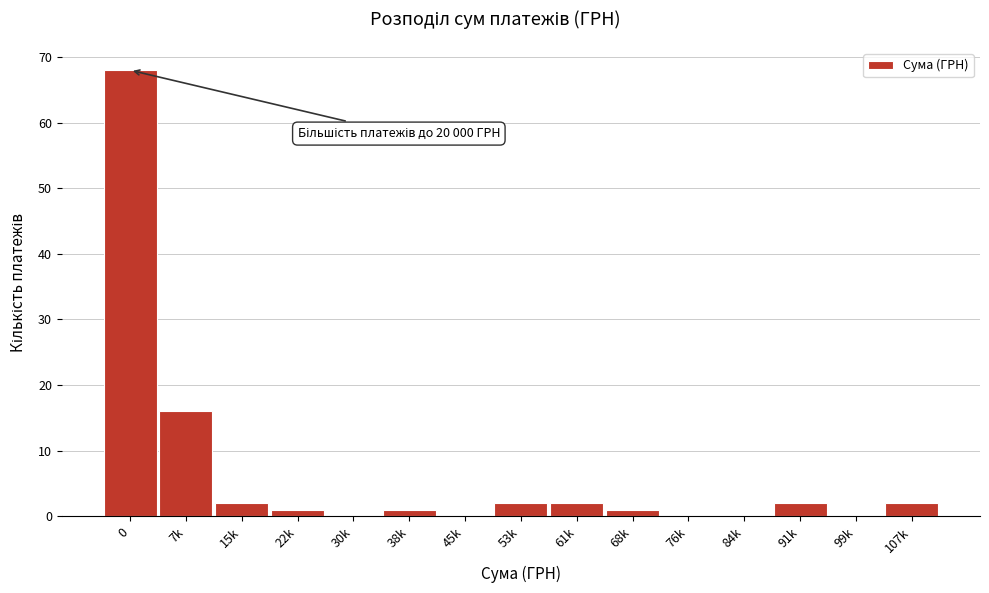

Reading left to right, list all the values displayed in this chart.

0=68	7k=16	15k=2	22k=1	30k=0	38k=1	45k=0	53k=2	61k=2	68k=1	76k=0	84k=0	91k=2	99k=0	107k=2